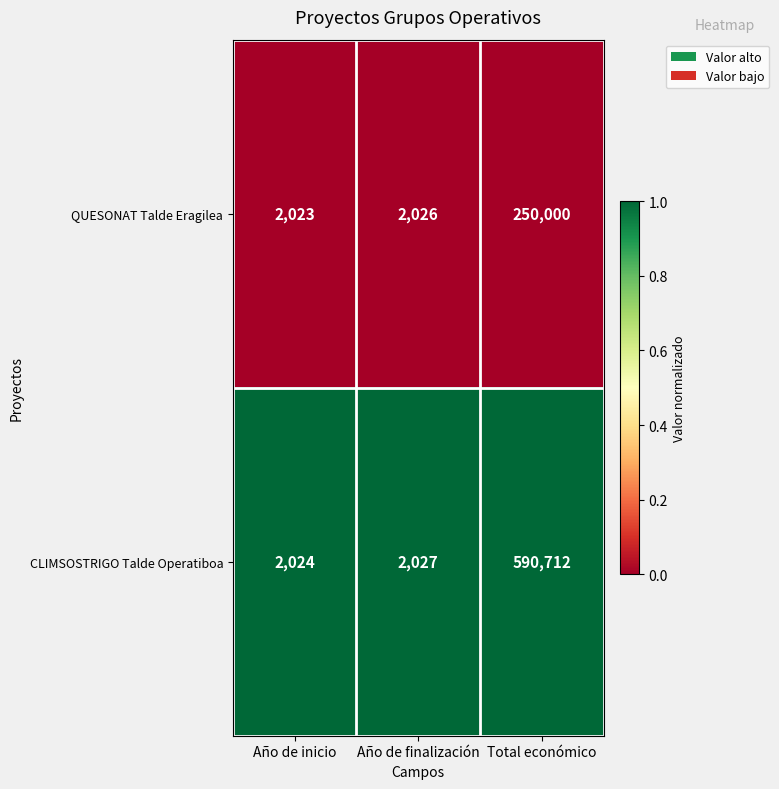

What is the difference between the highest and lowest values at Año de inicio?

1